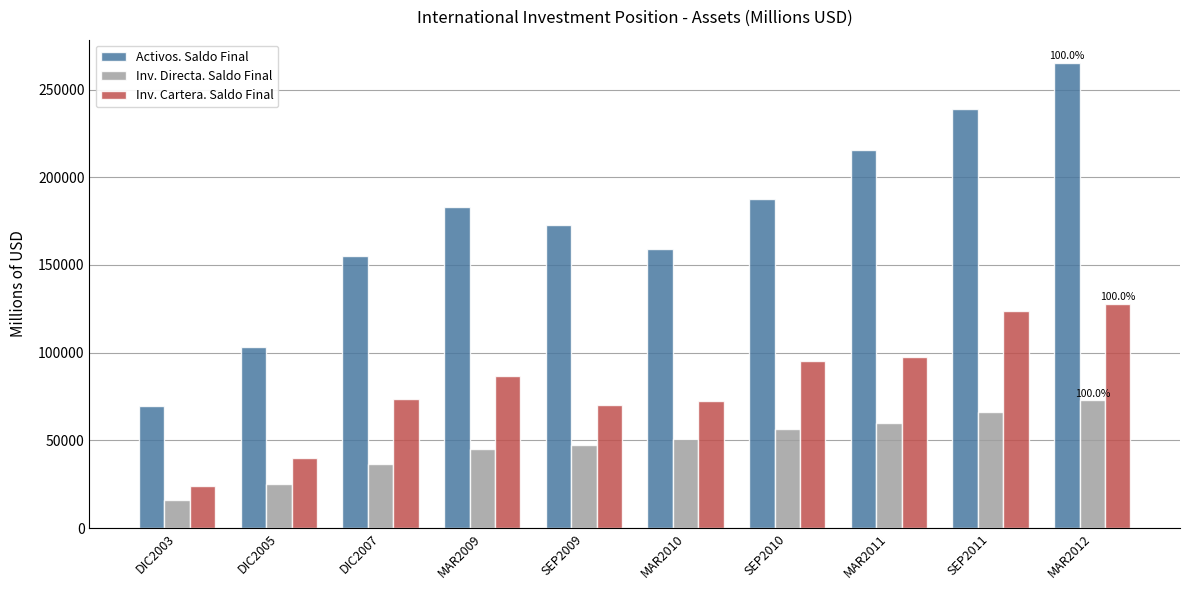

Rank the series at SEP2009 from lowest to highest value.

Inv. Directa. Saldo Final, Inv. Cartera. Saldo Final, Activos. Saldo Final